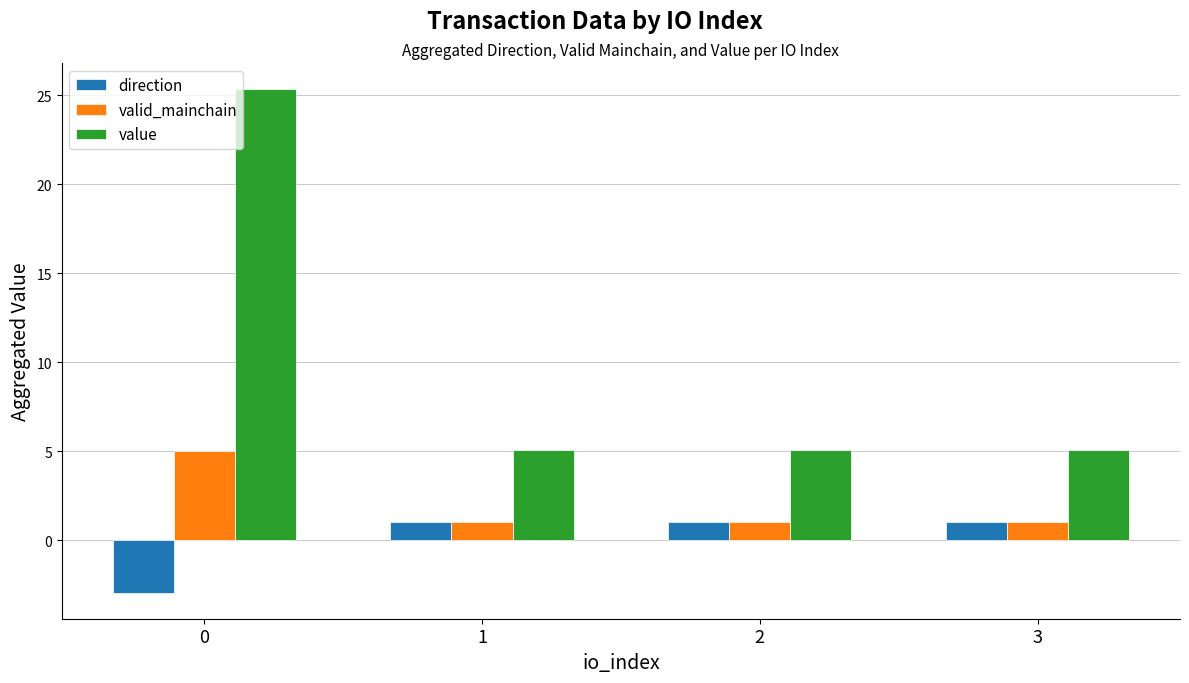

How many series are shown in this chart?

3